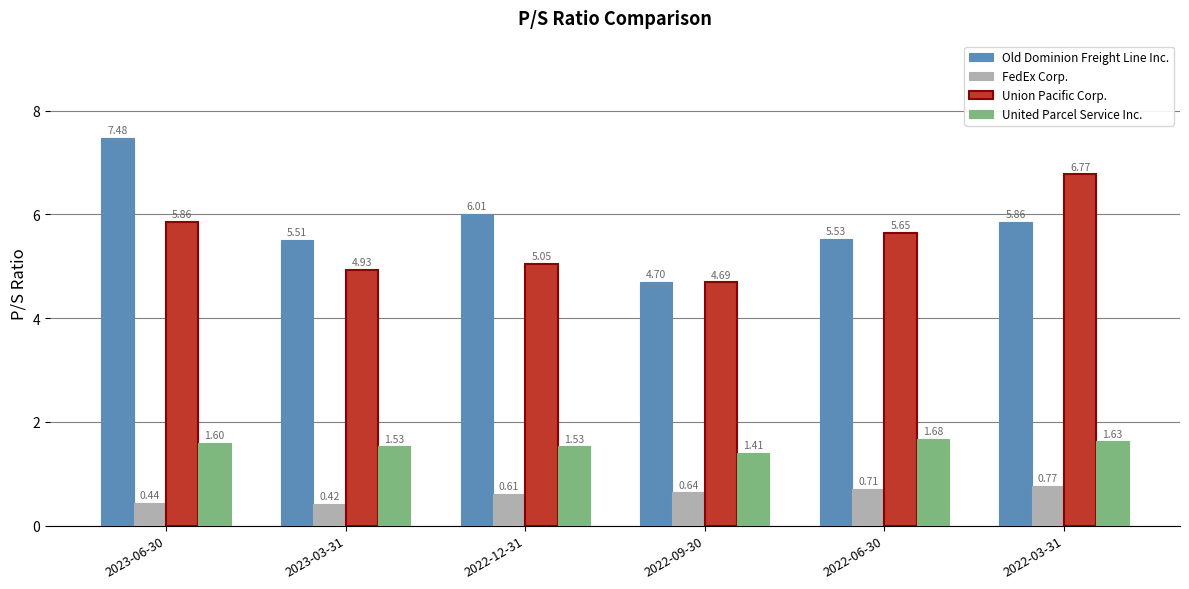

How many groups of bars are there?

6